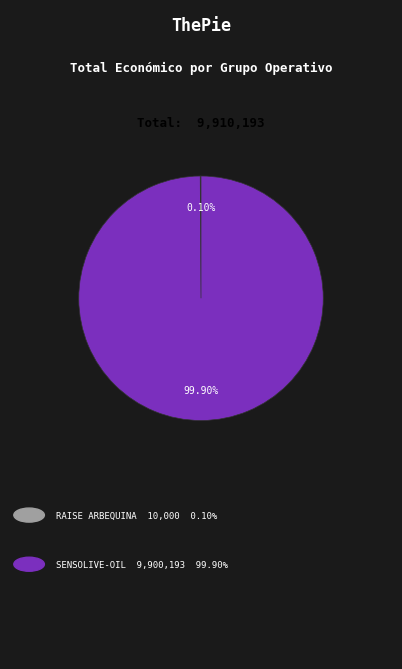

Does any single category account for the majority?

Yes